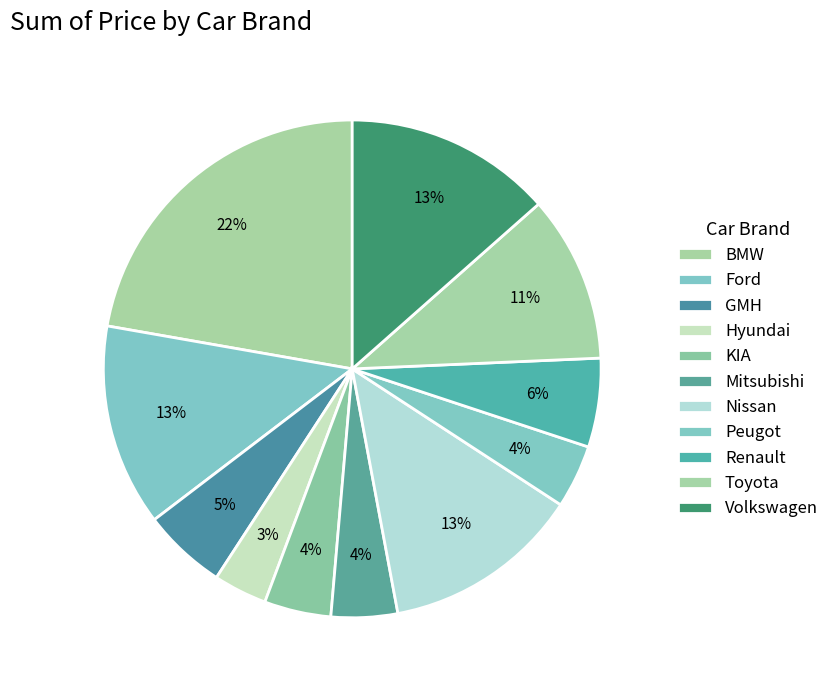

To the nearest percent, what is the difference between the largest and smallest slice percentages?

19%